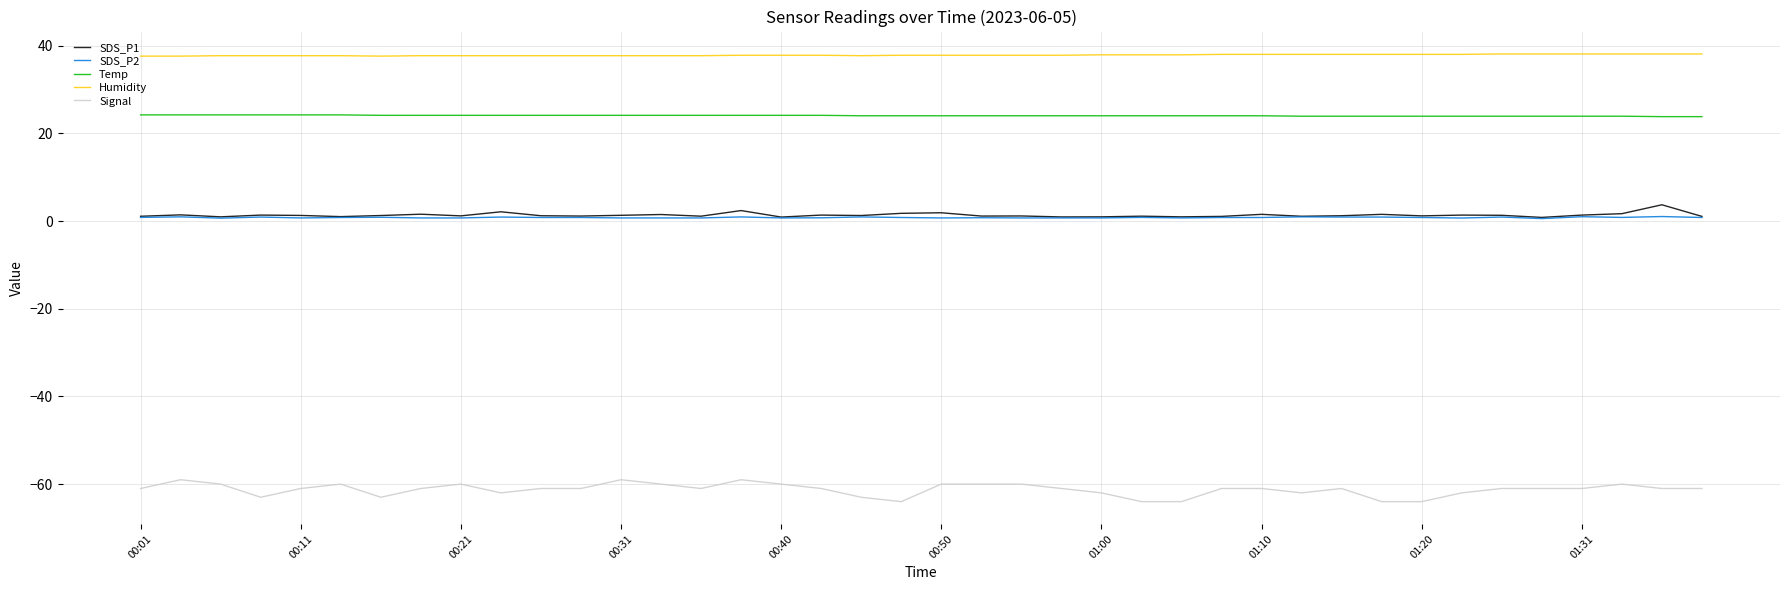

True or false: Humidity and Signal intersect in this chart.

False